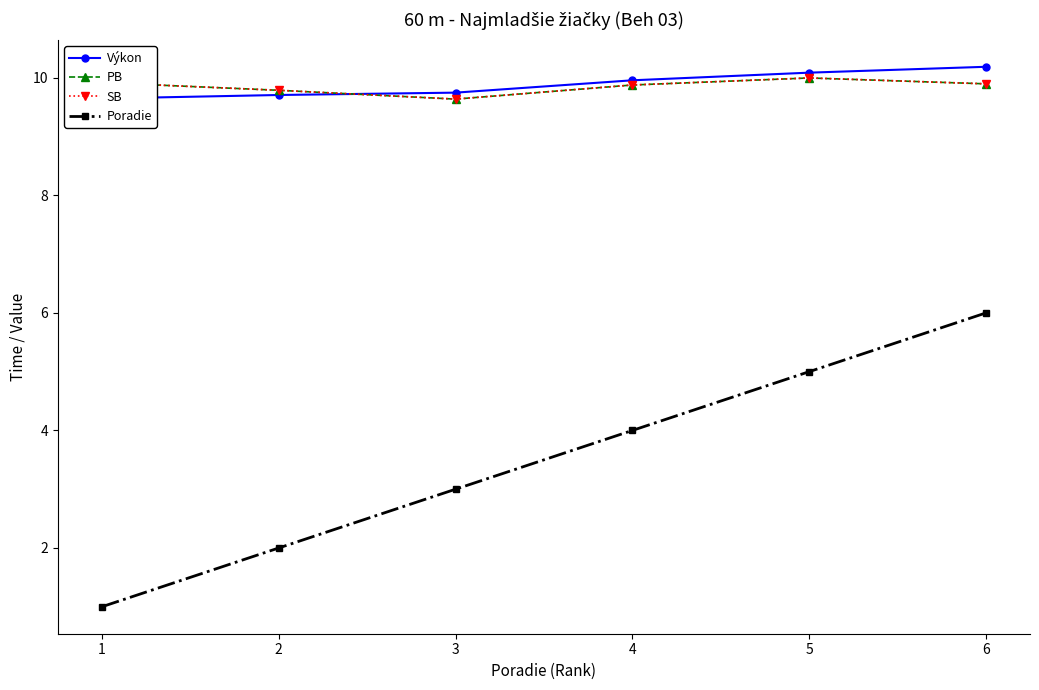

At which label does Výkon reach its peak?

6